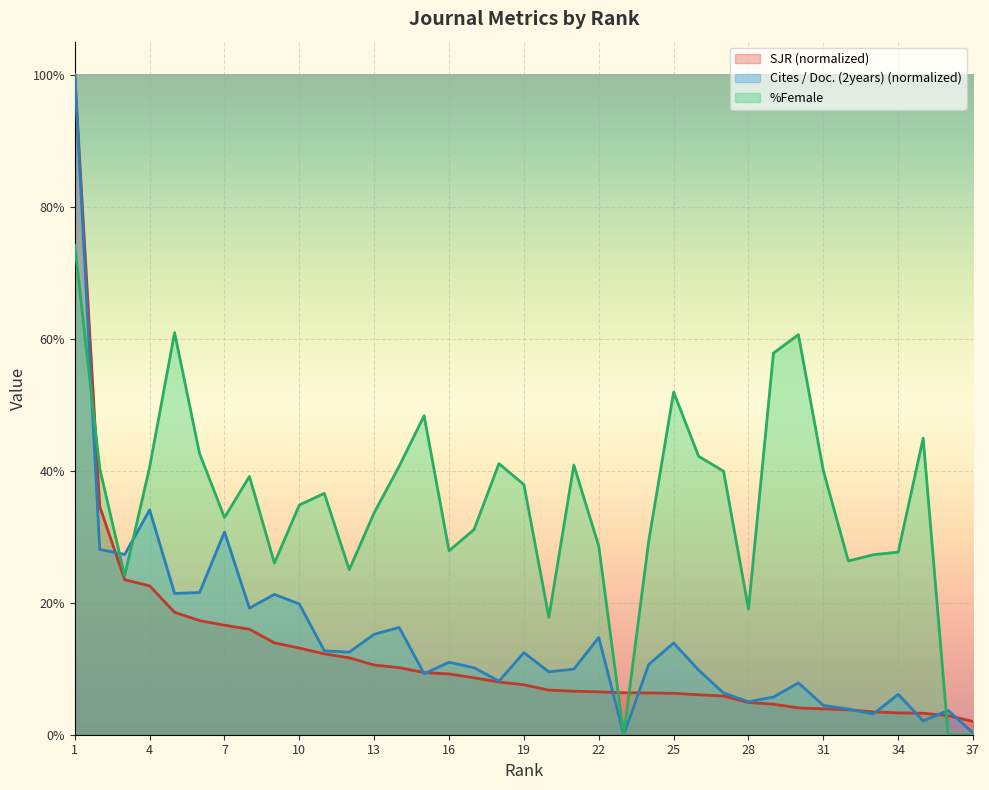

Which series changed the most between 10 and 24?

Cites / Doc. (2years)